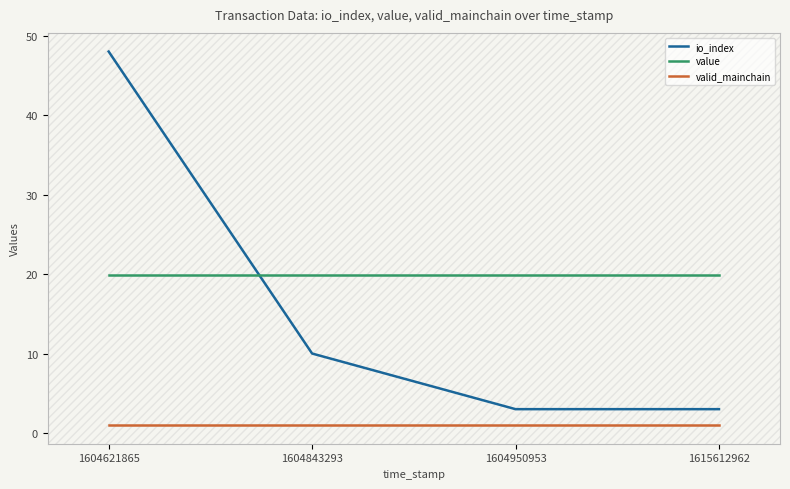

The io_index series shows 10.0 at 1604843293. True or false?

True